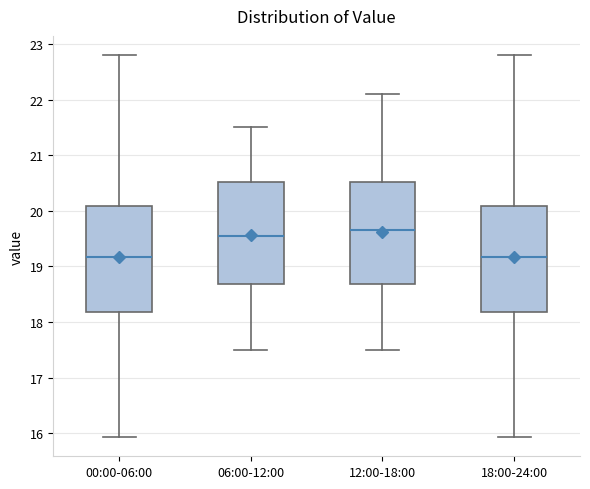

Reading left to right, read every box against the y-axis: the position of its median line, the range the box covers, and the ends of its whiskers. The values are not printed on the chart, so give them approximately, as read against the axis.

00:00-06:00: median 19.2, box 18.2 to 20.1, whiskers 15.9 to 22.8
06:00-12:00: median 19.6, box 18.7 to 20.5, whiskers 17.5 to 21.5
12:00-18:00: median 19.7, box 18.7 to 20.5, whiskers 17.5 to 22.1
18:00-24:00: median 19.2, box 18.2 to 20.1, whiskers 15.9 to 22.8